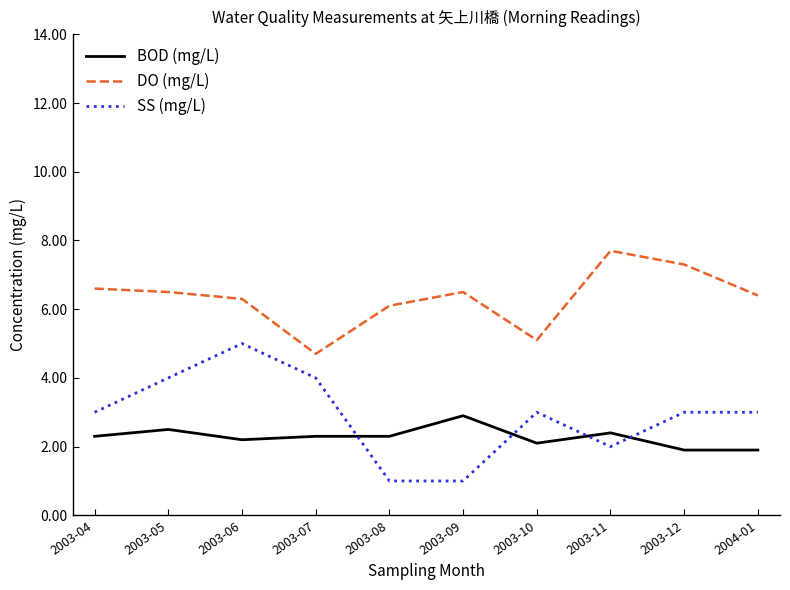

Reading right to left, transcribe all the data shown in this chart.

BOD (mg/L): 1.9	1.9	2.4	2.1	2.9	2.3	2.3	2.2	2.5	2.3
DO (mg/L): 6.4	7.3	7.7	5.1	6.5	6.1	4.7	6.3	6.5	6.6
SS (mg/L): 3.0	3.0	2.0	3.0	1.0	1.0	4.0	5.0	4.0	3.0